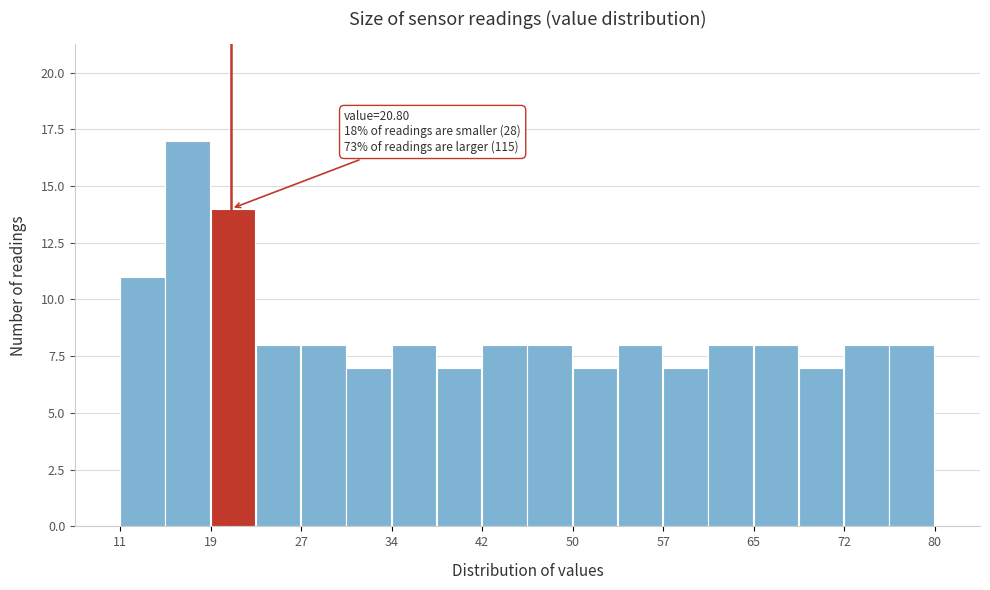

Around what value on the x-axis is the tallest bar? Give the approximate position of its centre, as read against the axis.

17